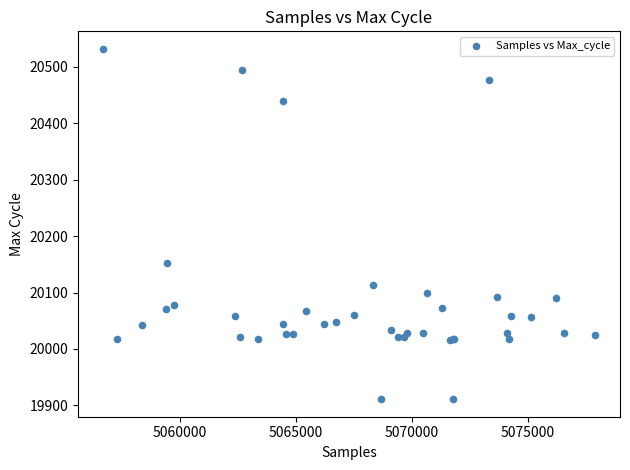

What Y value in the scatter plot is closest to 20221?

20152